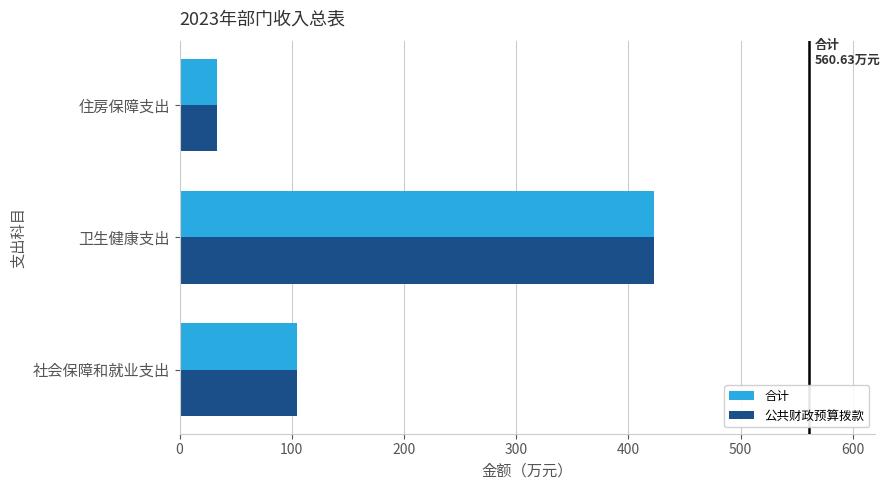

List the labels in order of 公共财政预算拨款 value, smallest first.

住房保障支出, 社会保障和就业支出, 卫生健康支出